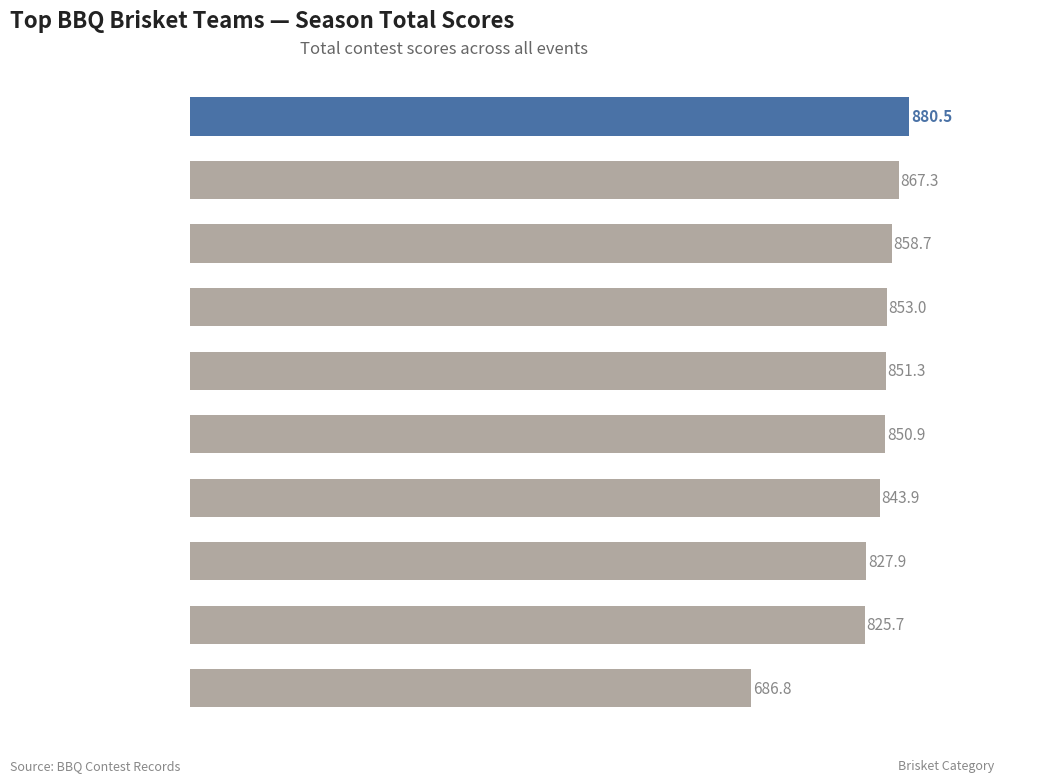

At which label is the value closest to 783?

Smokin' Dinger the Professor